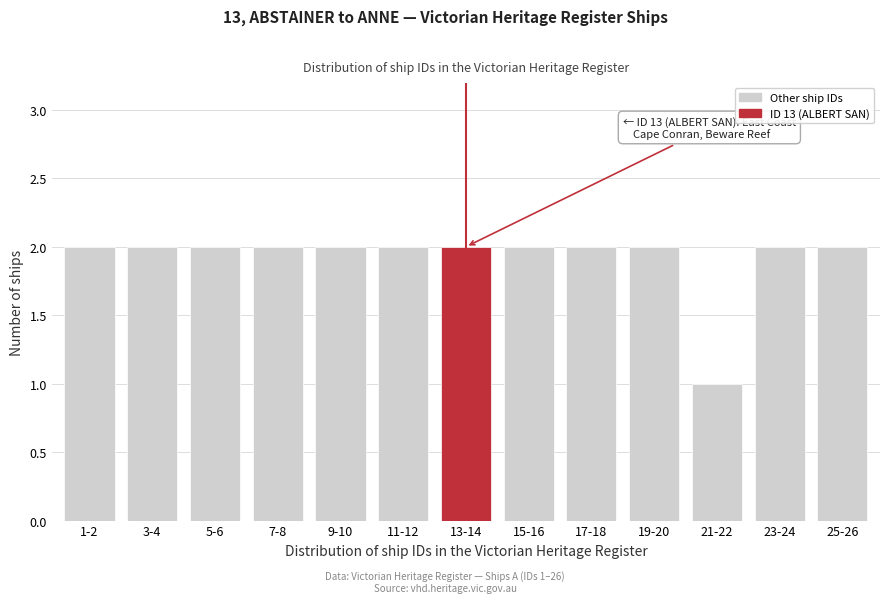

Reading left to right, what are all the values shown in this chart?

1-2=2	3-4=2	5-6=2	7-8=2	9-10=2	11-12=2	13-14=2	15-16=2	17-18=2	19-20=2	21-22=1	23-24=2	25-26=2